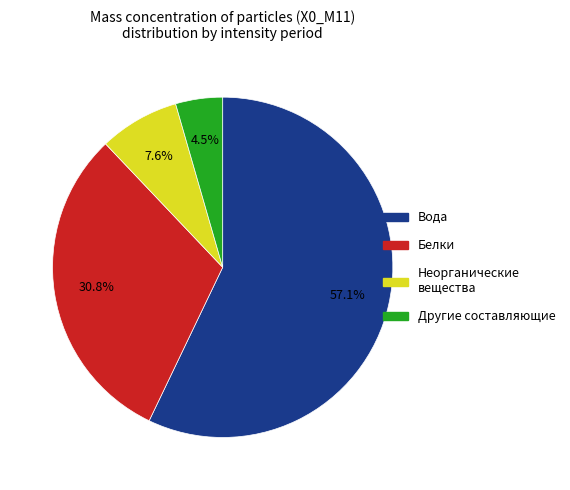

To the nearest percent, what is the difference between the largest and smallest slice percentages?

53%